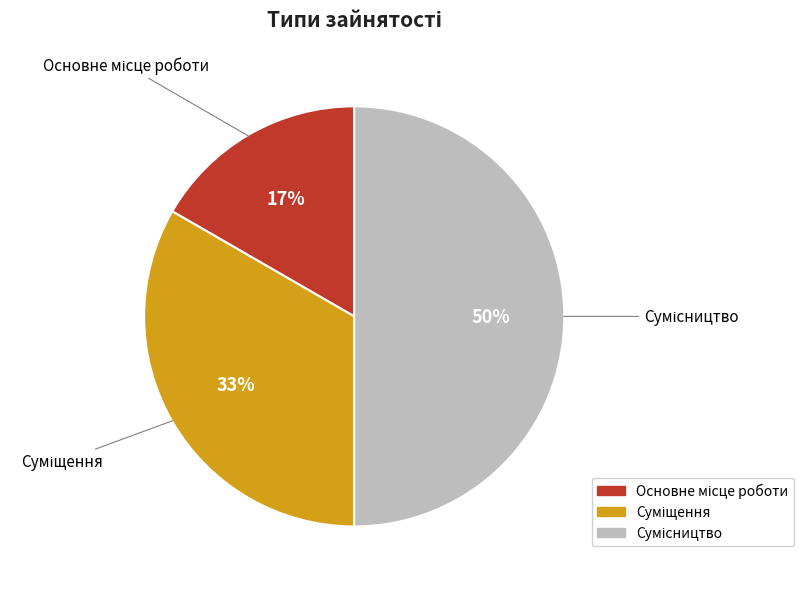

To the nearest percent, what is the difference between the largest and smallest slice percentages?

33%